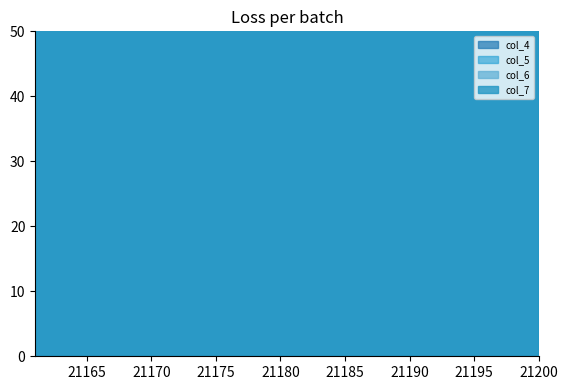

True or false: col_5 has a value of 14800 at 21174.

False